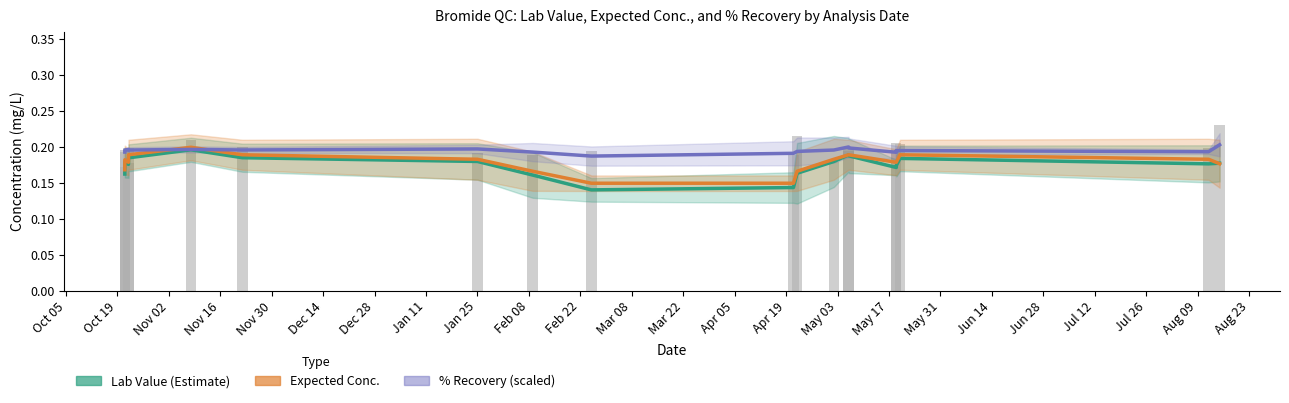

Which series has the largest total across all categories?

% Recovery (scaled)